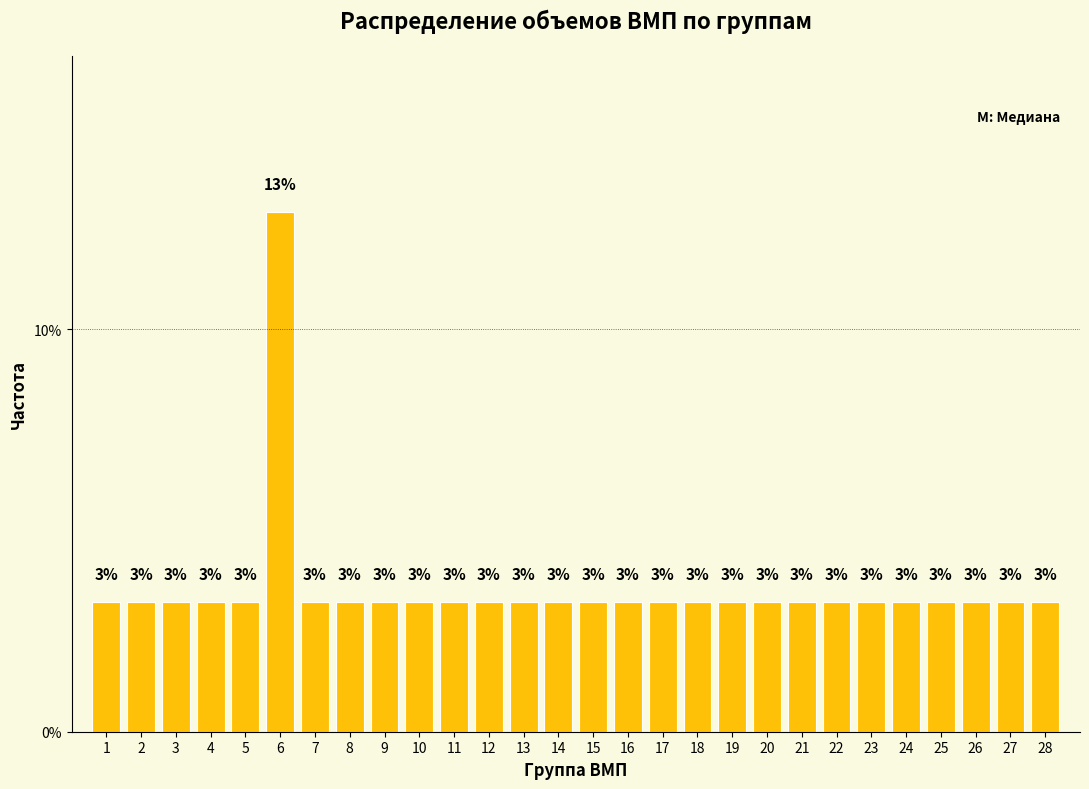

How many bars are there in total?

28